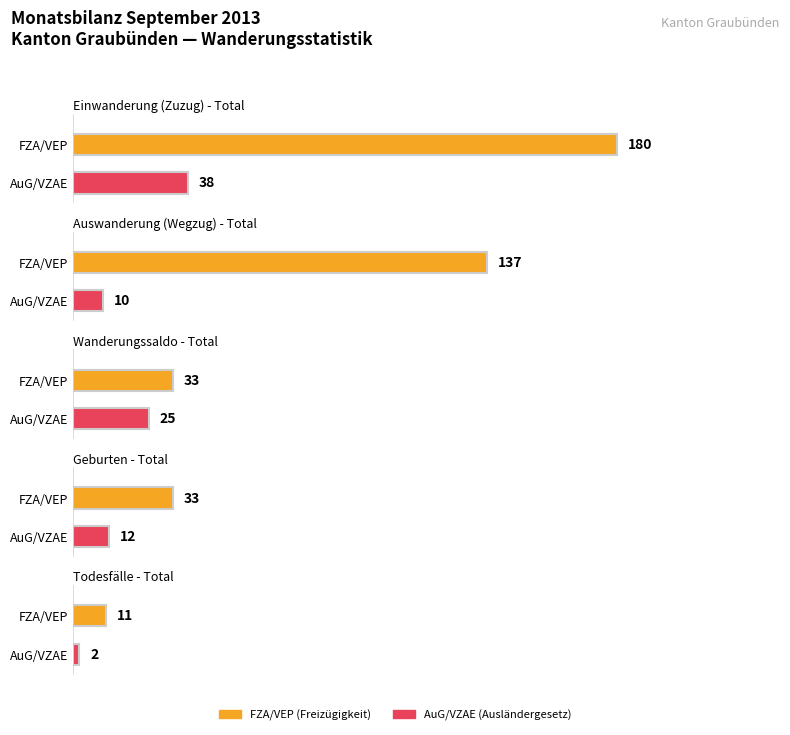

Does the chart contain any negative values?

No